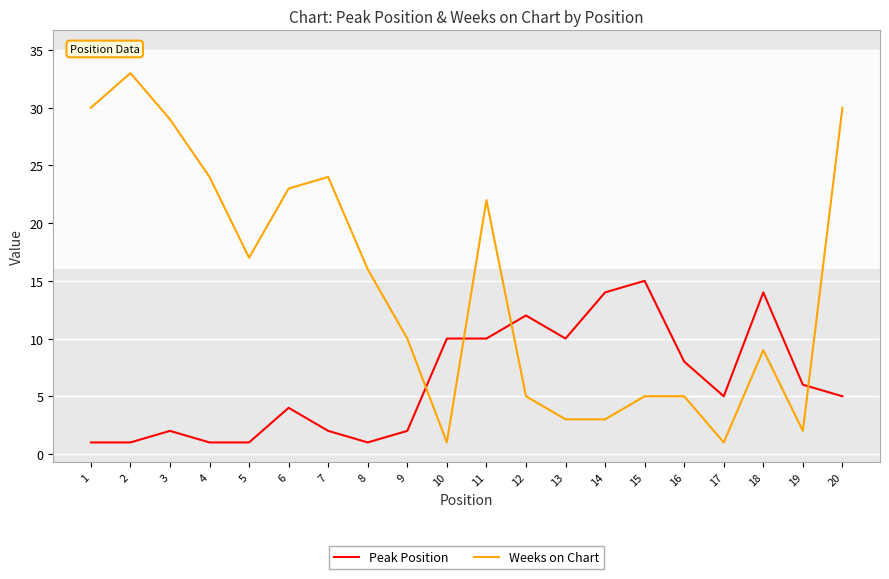

How many intersections are there between Weeks on Chart and Peak Position?

4